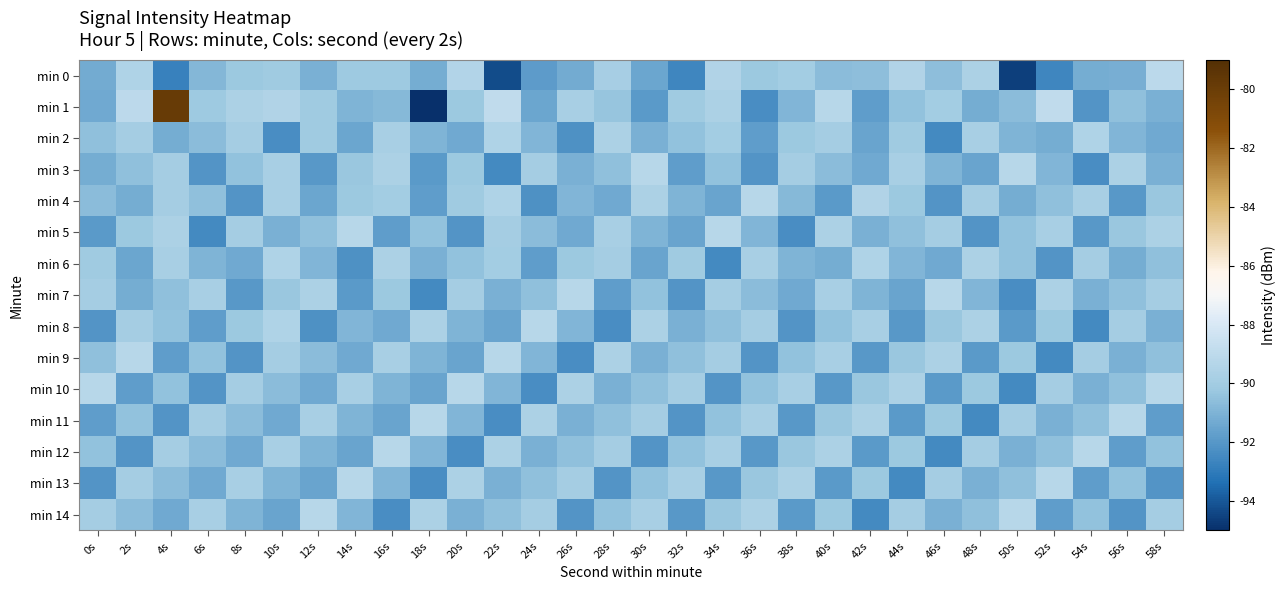

At 0s, list the series in order from smallest to largest.

min 8, min 13, min 5, min 11, min 1, min 0, min 3, min 4, min 9, min 2, min 12, min 6, min 7, min 14, min 10